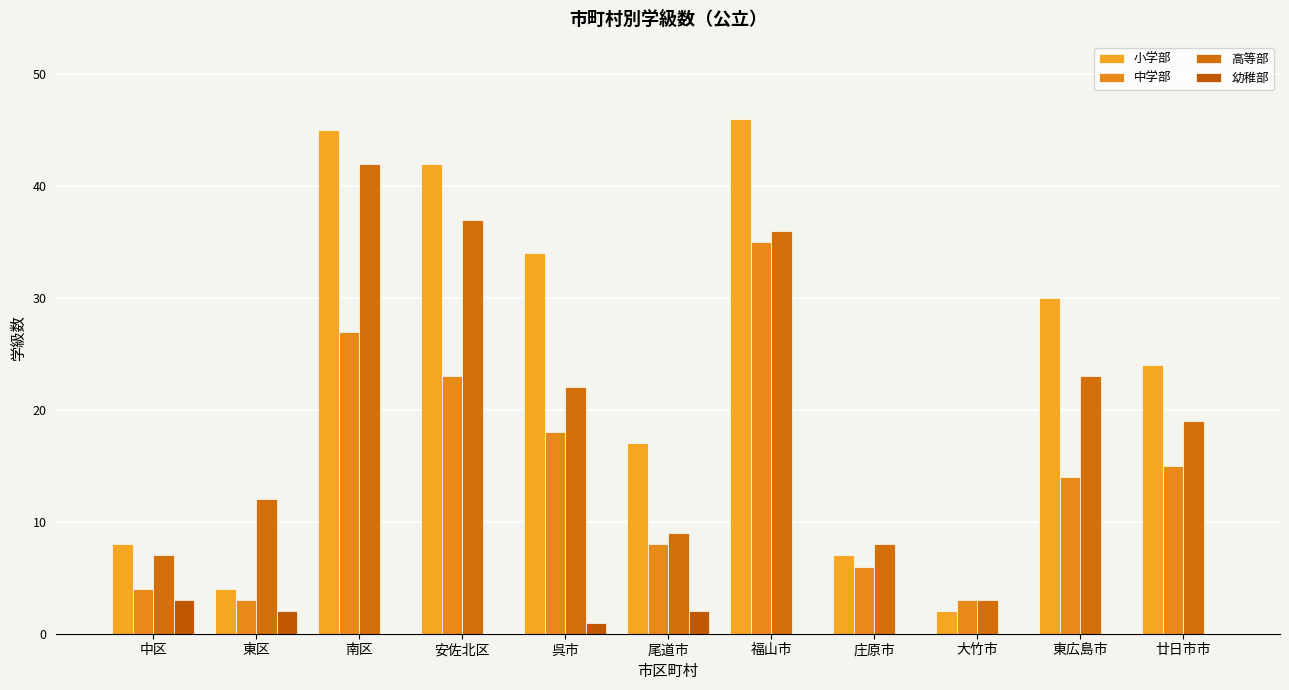

How many groups of bars are there?

11